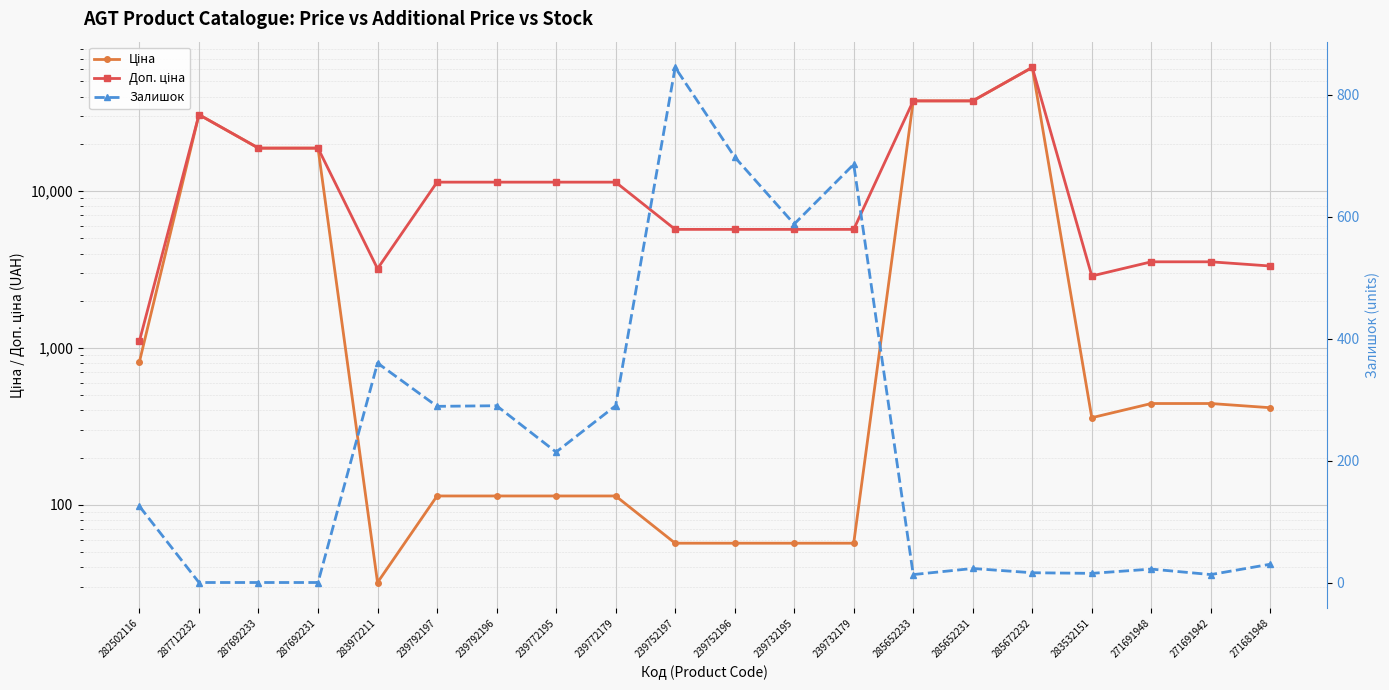

Rank the series by their maximum value, from lowest to highest.

Залишок, Ціна, Доп. ціна